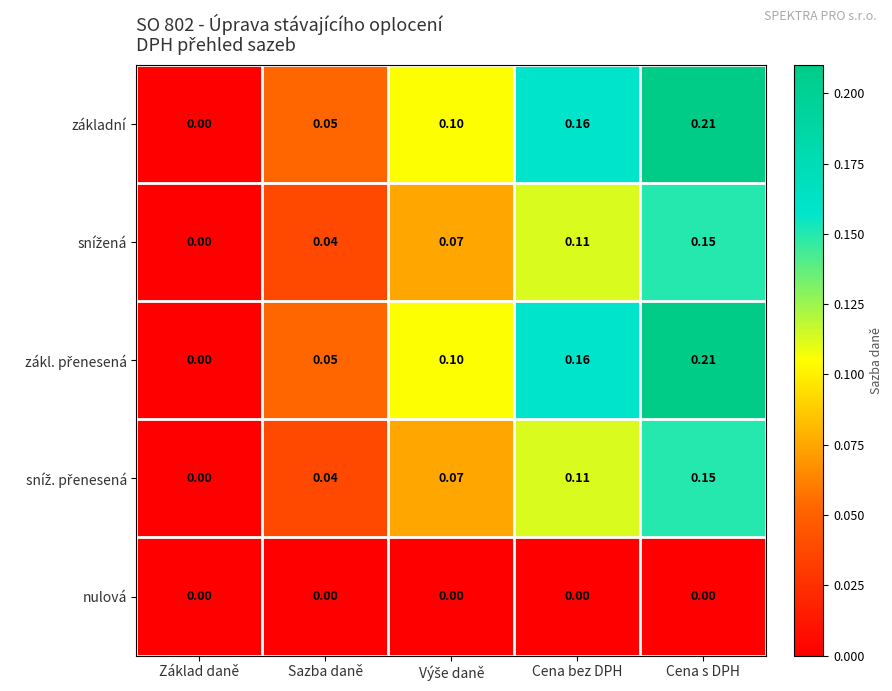

At which label is základní closest to 0?

Základ daně